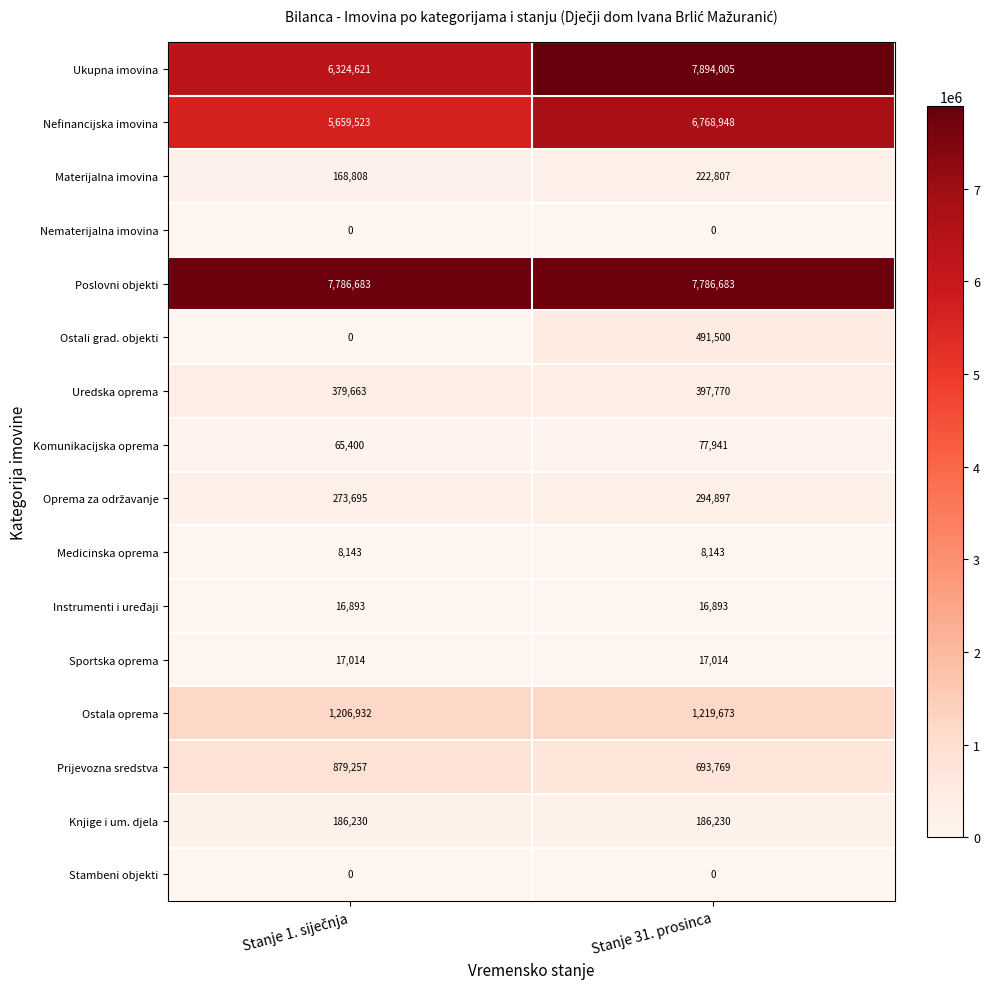

What is the minimum value for Komunikacijska oprema?

65400